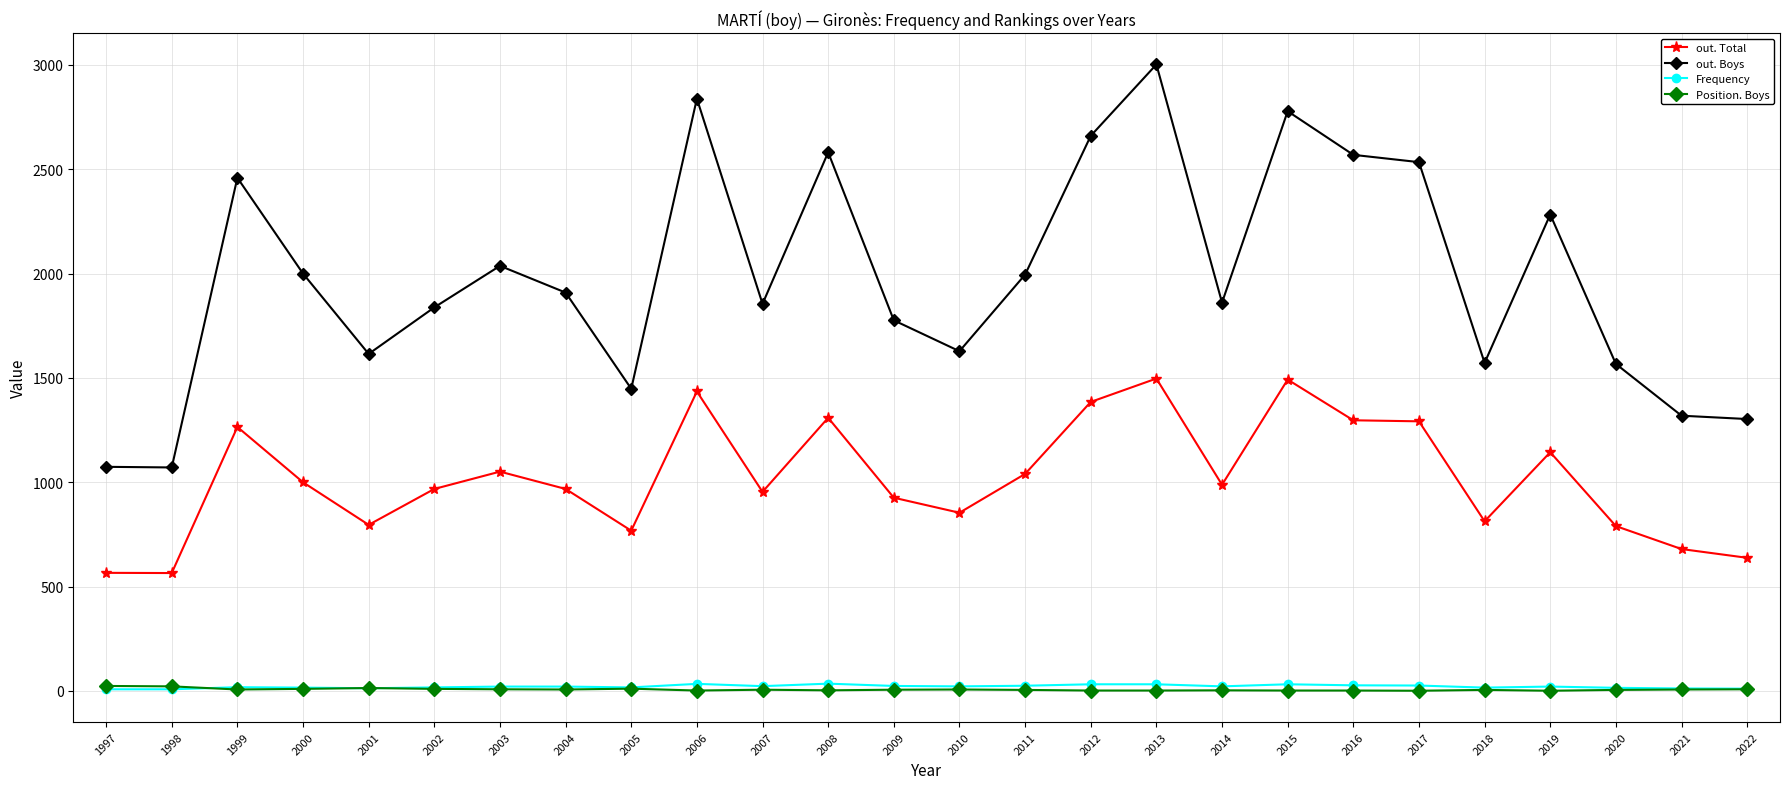

The value of out. Boys at 2016 is 2569. True or false?

True